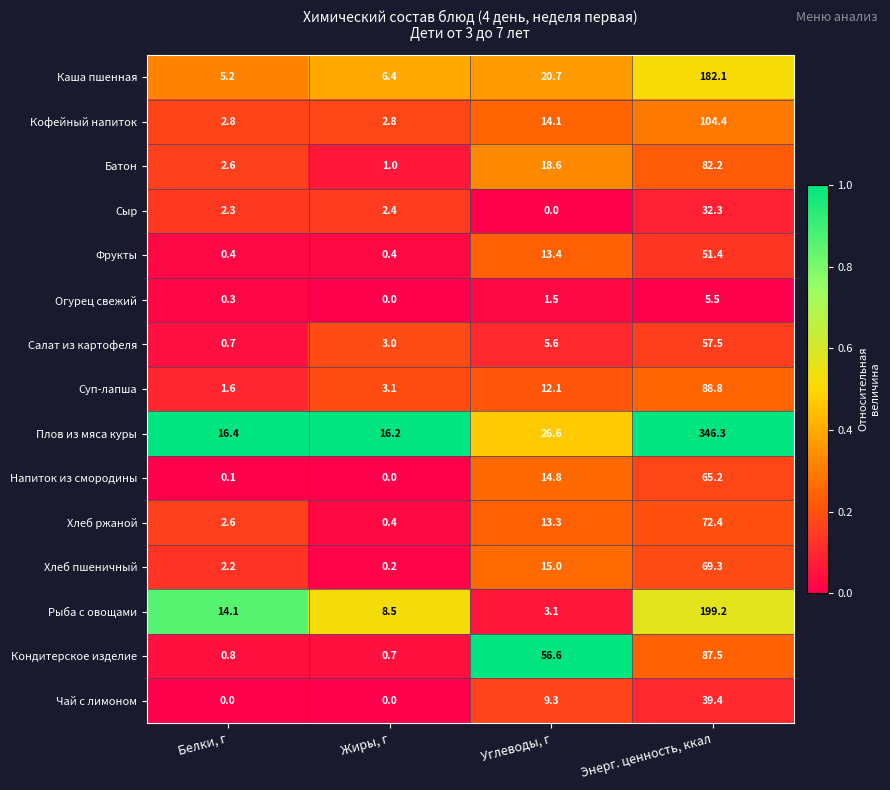

Which series has the largest range (max minus min)?

Плов из мяса куры